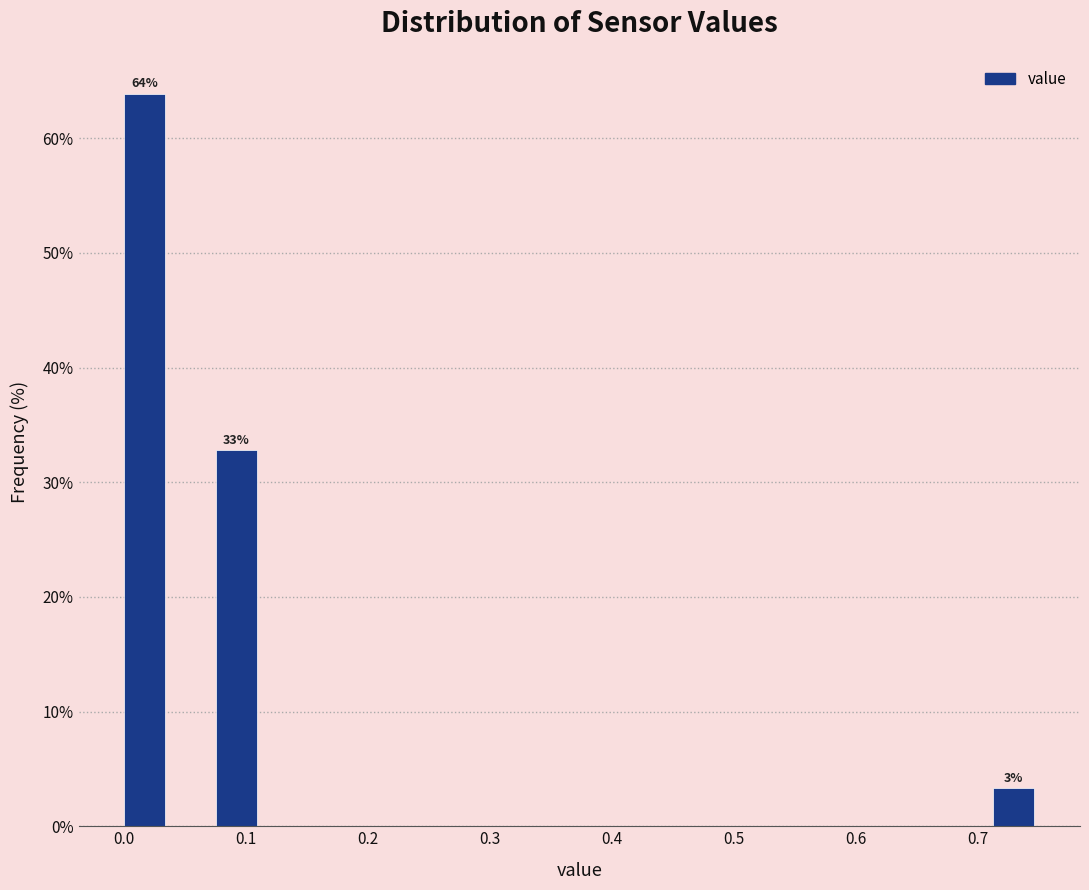

Around what value on the x-axis is the tallest bar? Give the approximate position of its centre, as read against the axis.

0.02